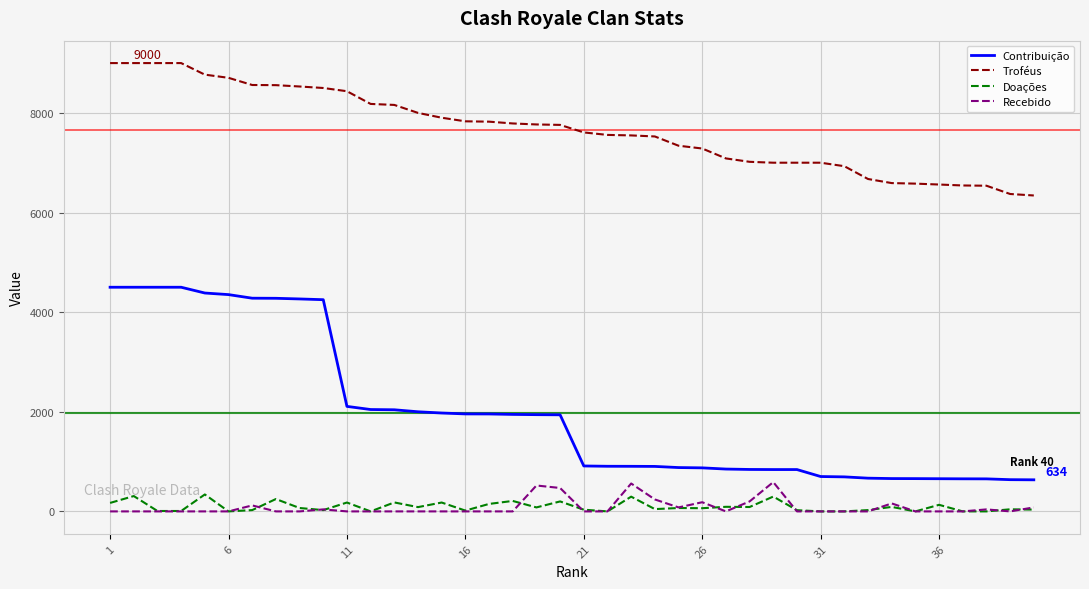

What is the difference between the maximum and minimum values in the Doações series?

340